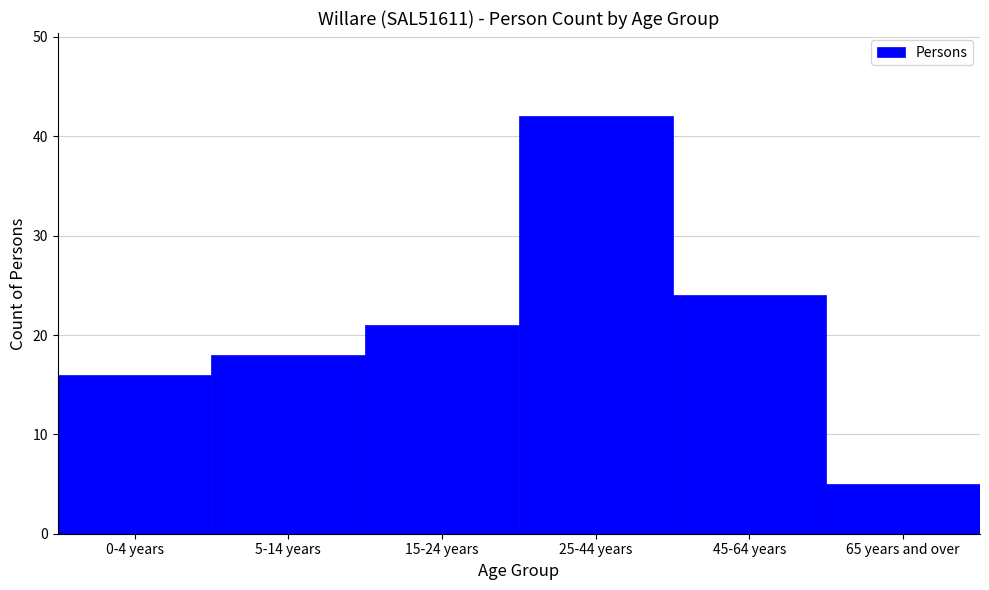

Reading right to left, transcribe all the data shown in this chart.

5	24	42	21	18	16